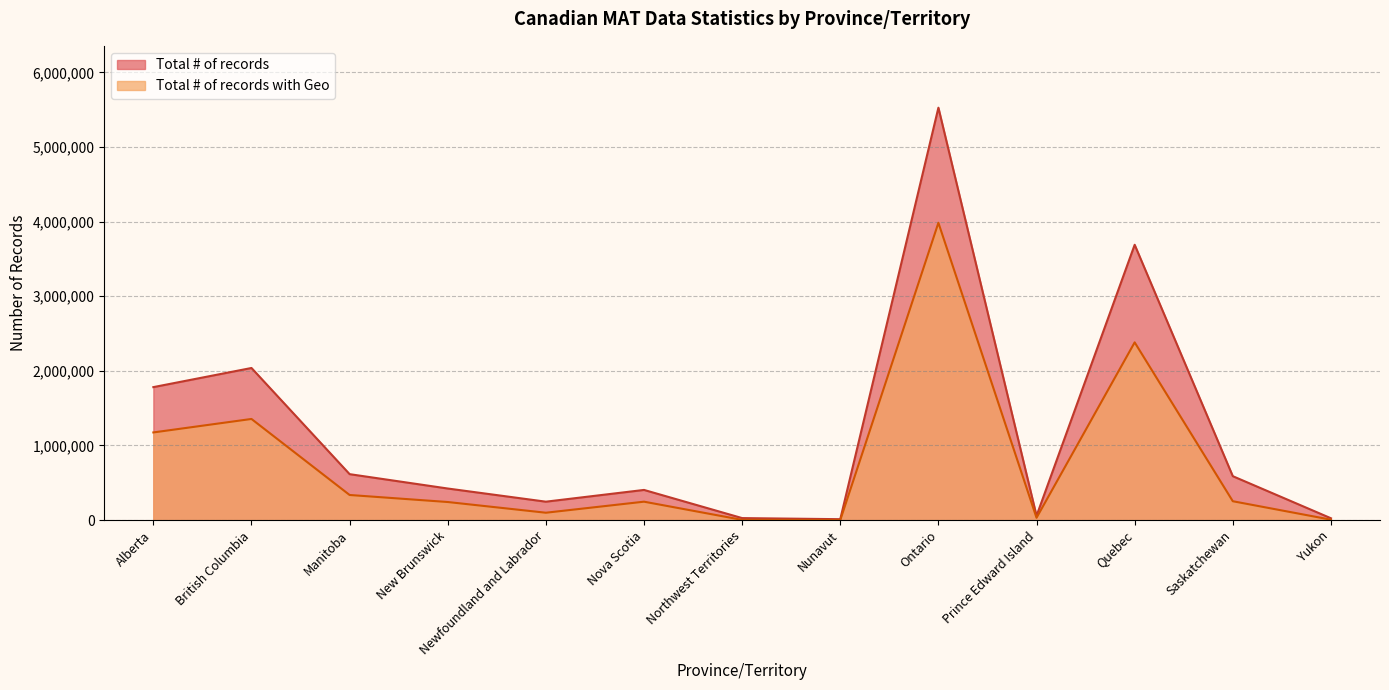

Reading left to right, list all the values displayed in this chart.

Total # of records: 1782322	2038912	615757	423219	246794	404270	26743	12114	5528024	57233	3690538	588539	24528
Total # of records with Geo: 1174880	1355609	336536	242258	98715	246755	2919	0	3985317	30756	2382294	252854	5453